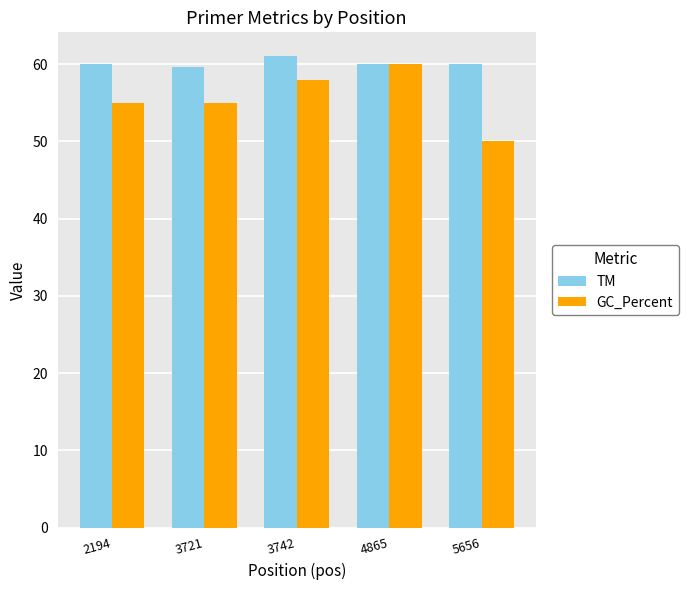

The value of TM at 4865 is 82.1. True or false?

False